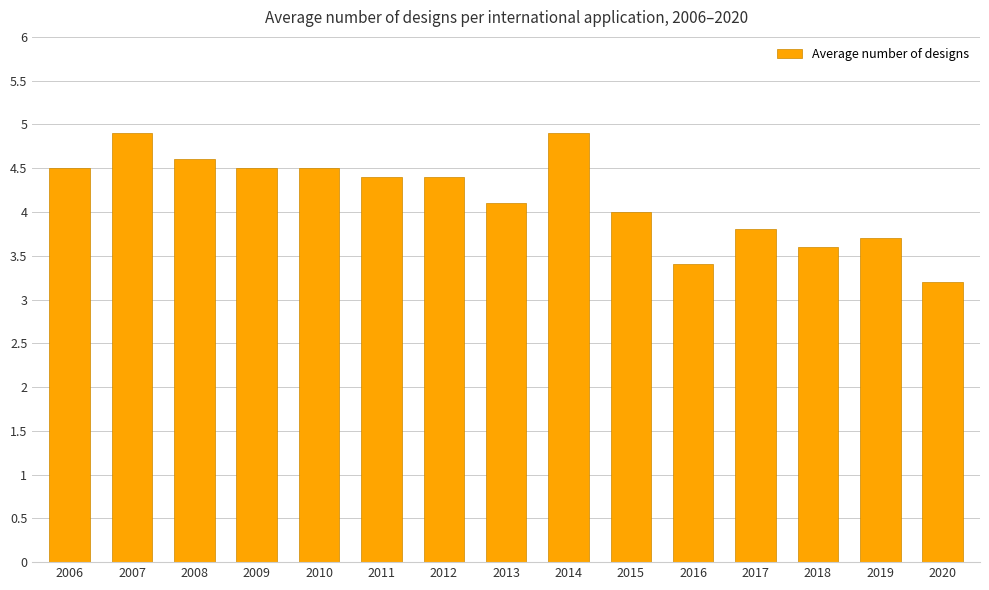

At which category does the chart reach its minimum across all series?

2020